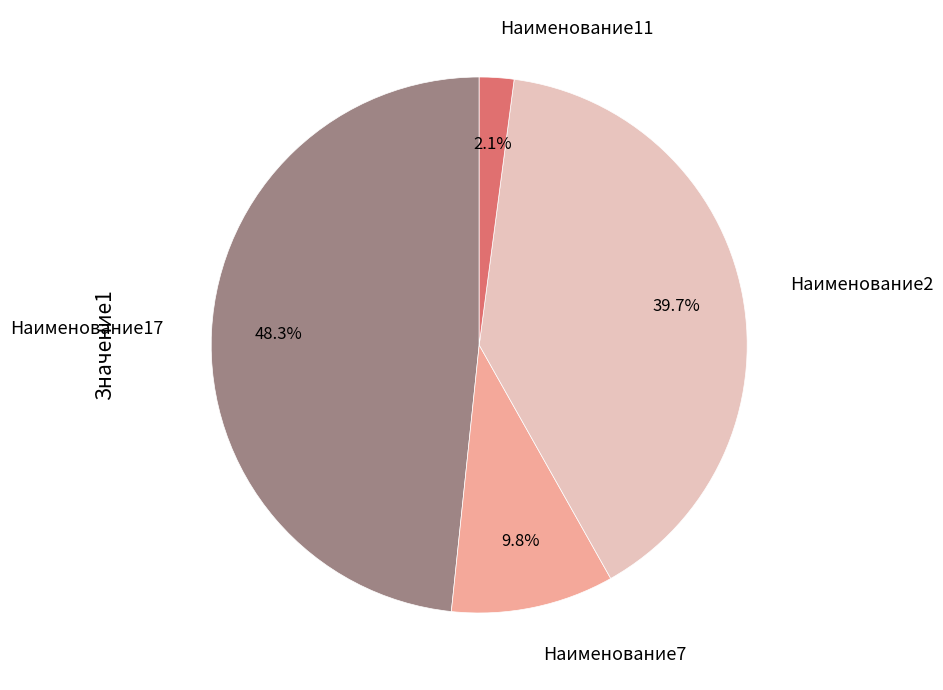

Approximately how many times larger is the value at Наименование17 compared to Наименование2?

1.2